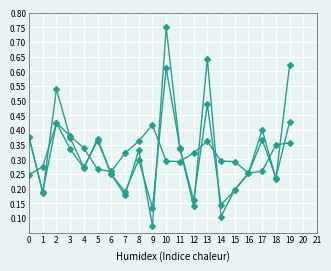

Is this an area chart (filled region under the line)?

No